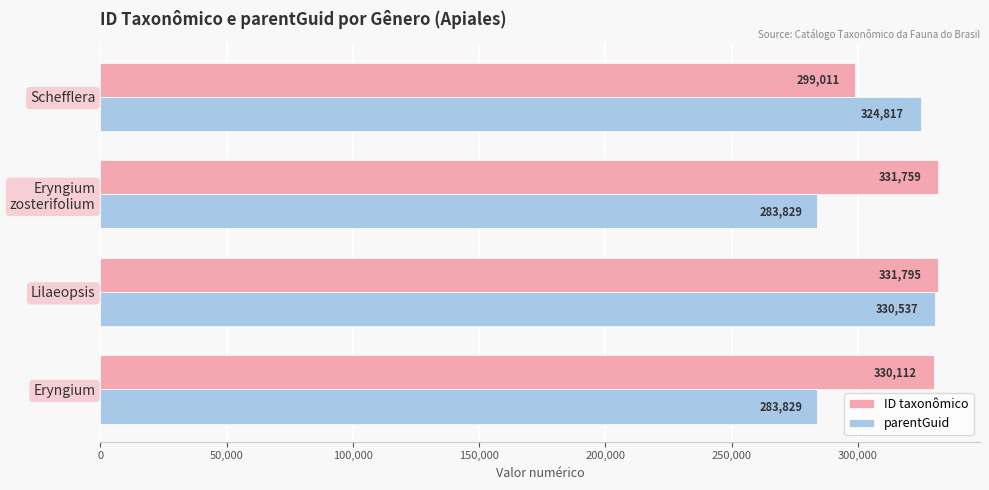

How many data points in parentGuid are less than 324817?

2